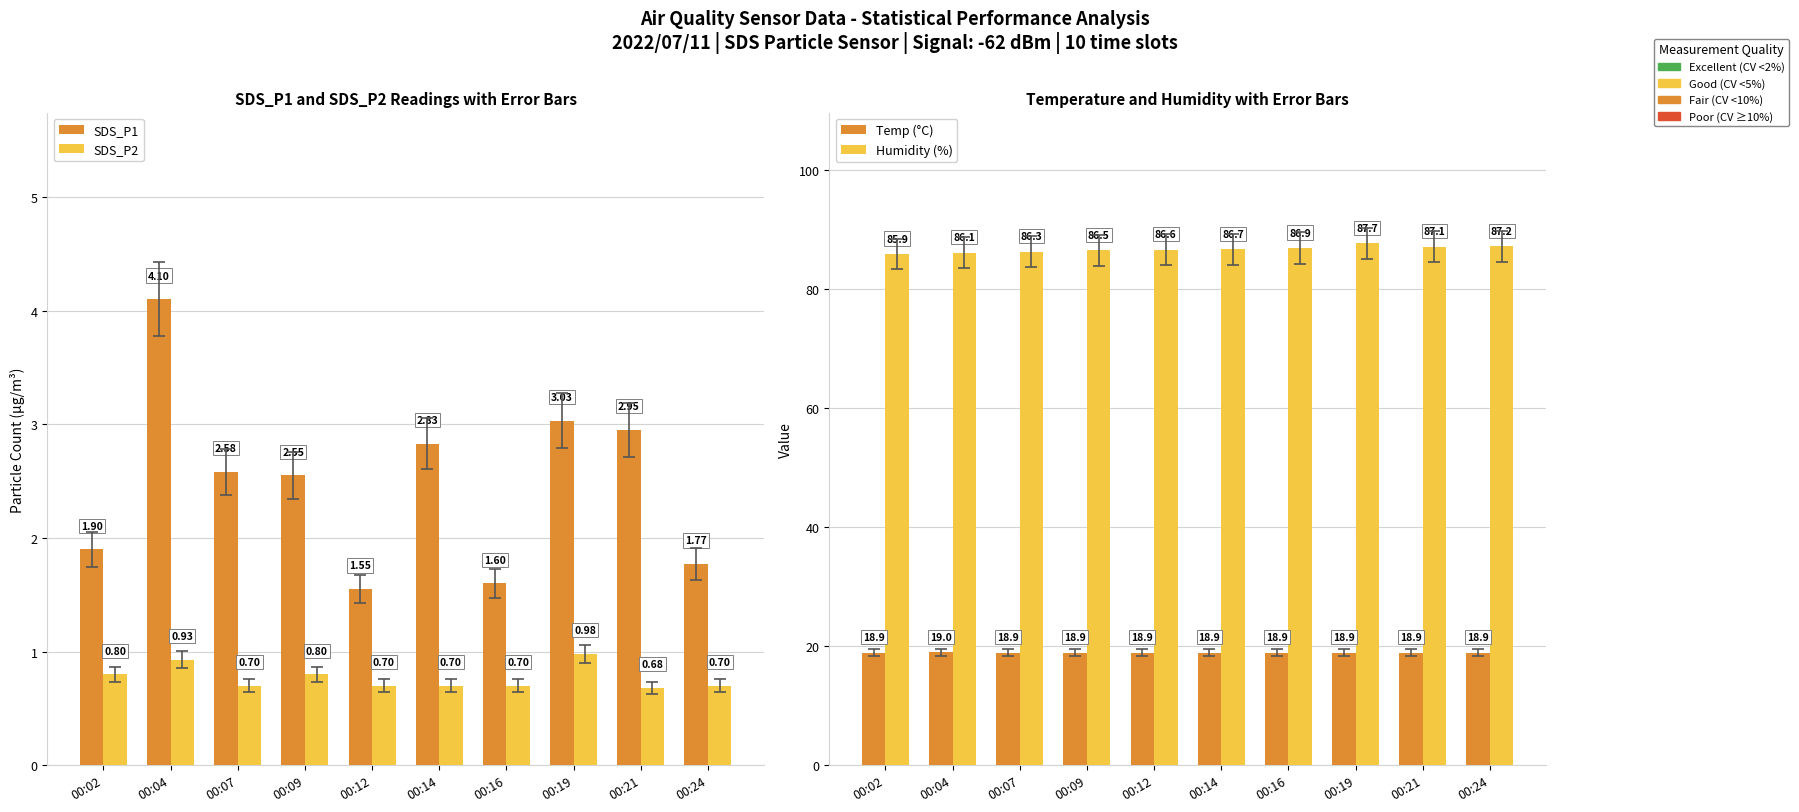

At which category is the sum across all series the highest?

00:19